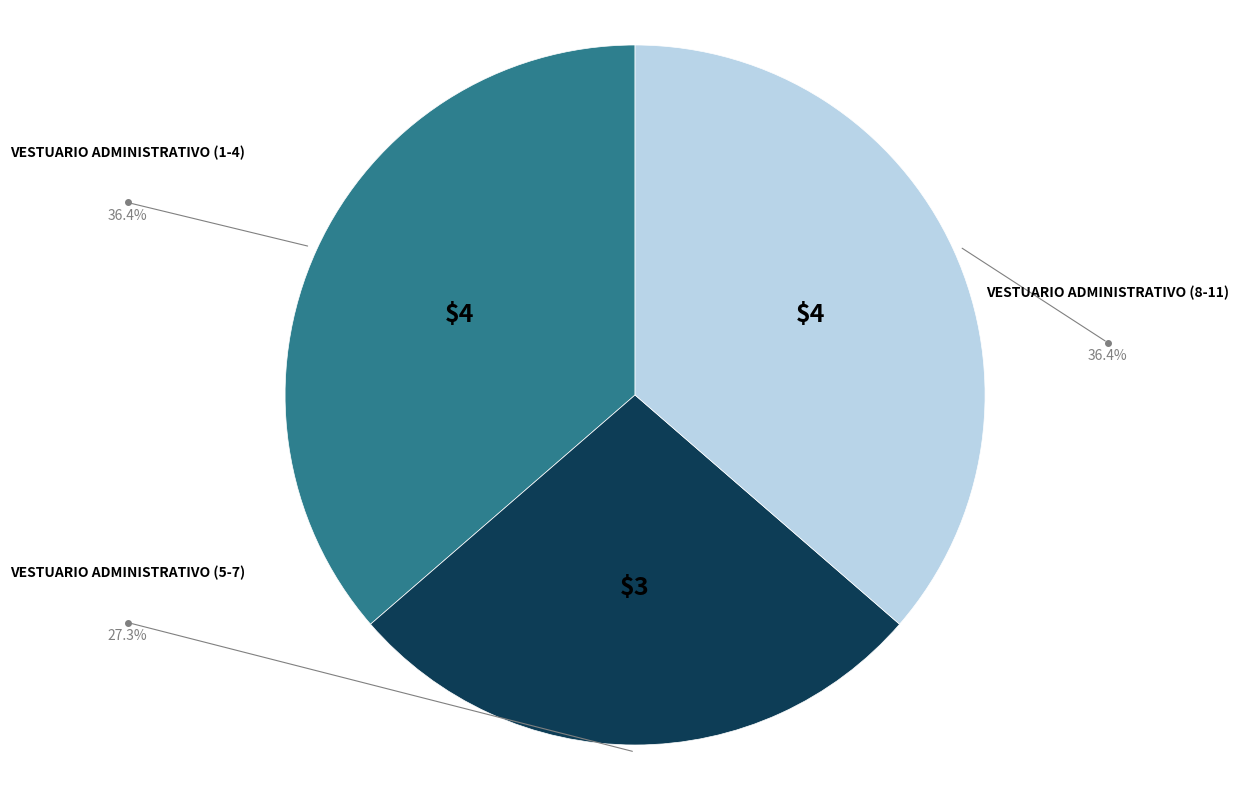

Count the number of slices in the pie.

3